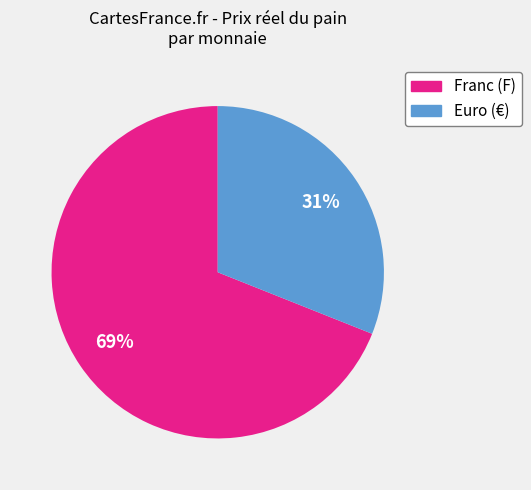

Is there any slice that represents more than half of the pie?

Yes